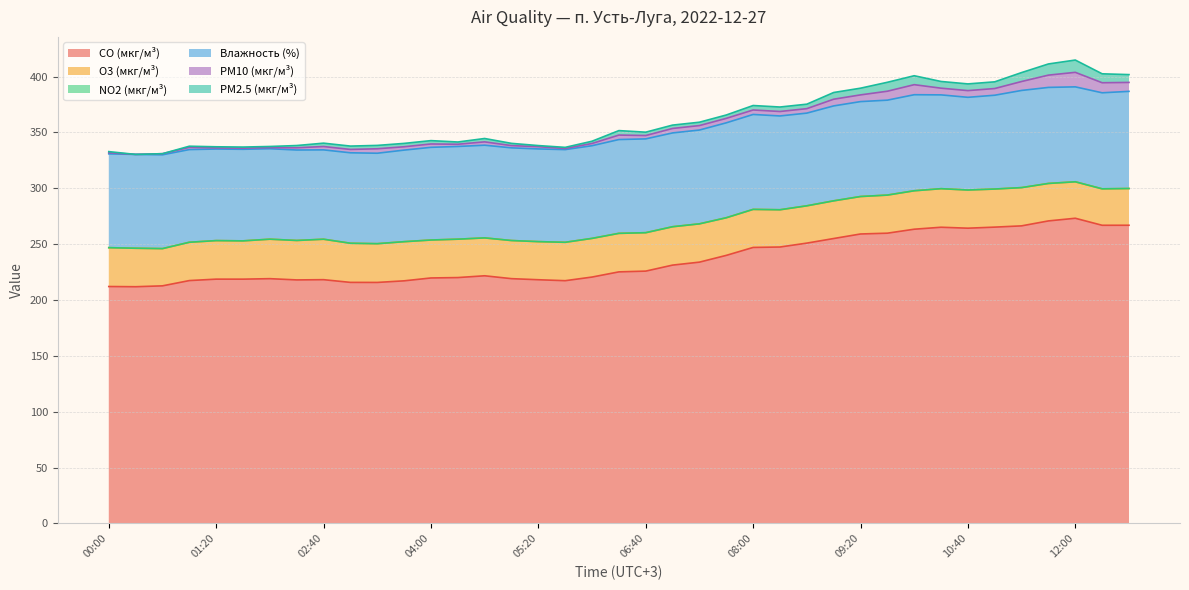

What position from the left is 08:20?

26